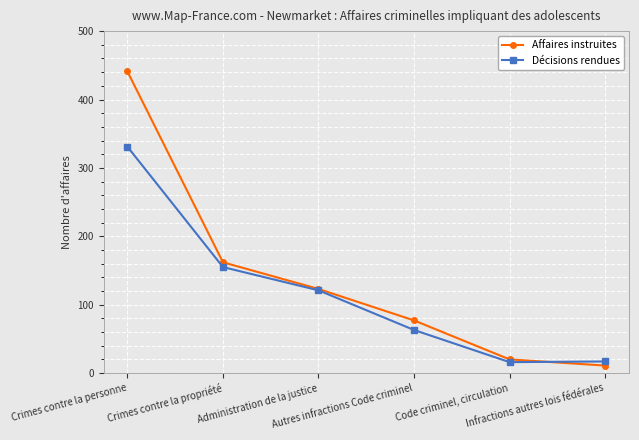

The value of Affaires instruites at Crimes contre la propriété is 44. True or false?

False